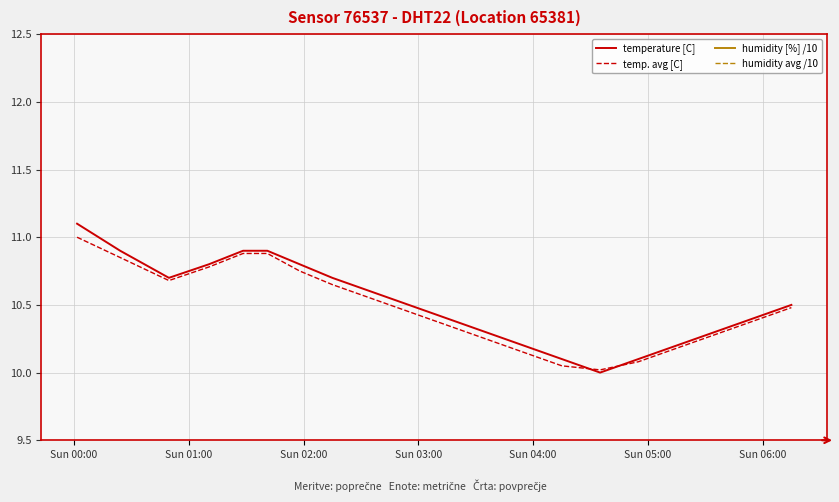

What is the maximum value for humidity avg /10?

8.2